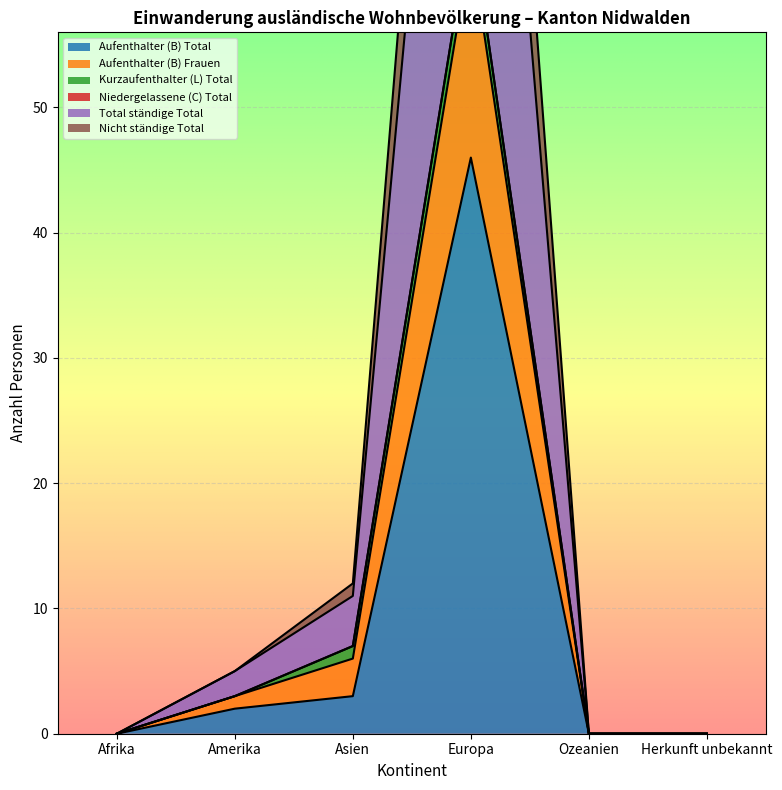

Which series has the largest total across all categories?

Total ständige Total